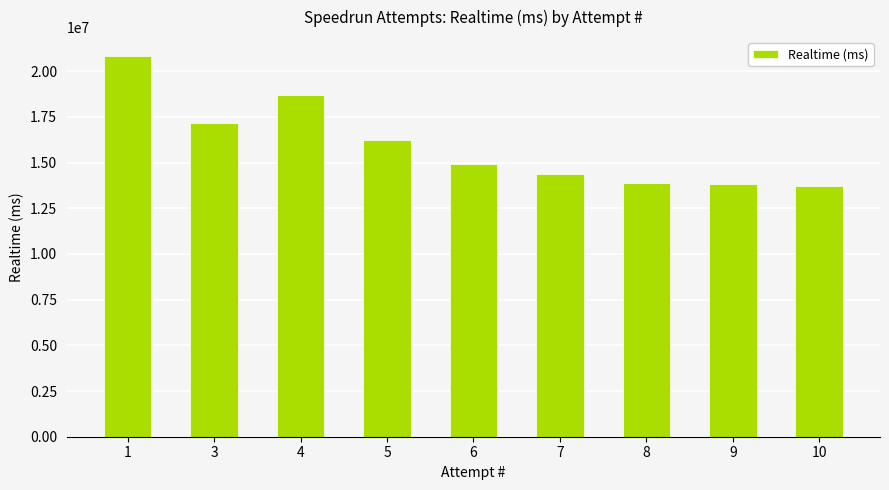

What is the sum of all values?

143629547